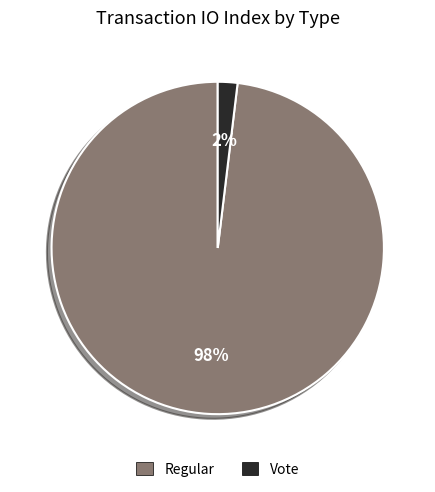

Does Regular represent more than half of the total?

Yes